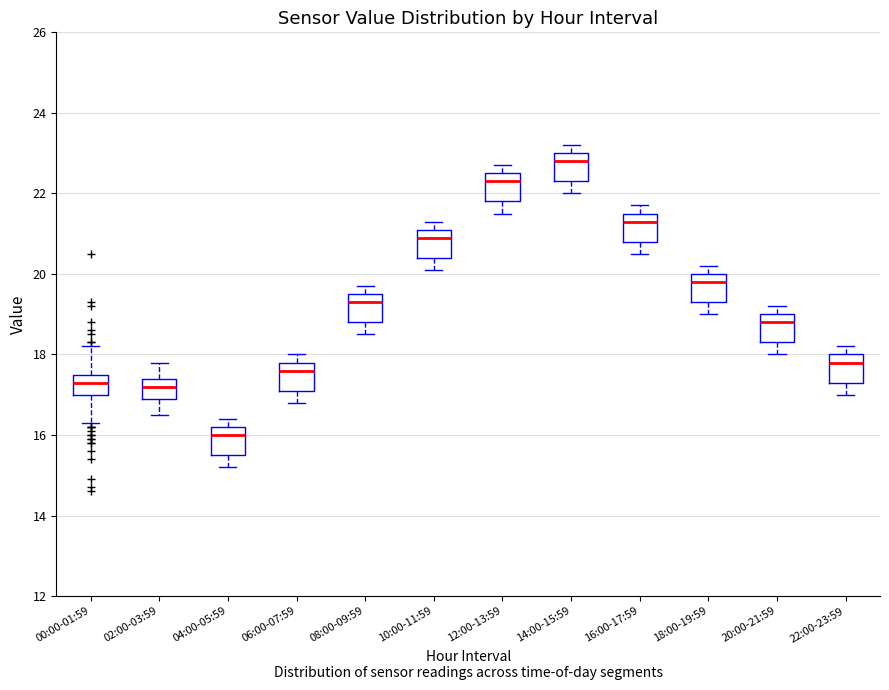

Where is the upper edge of the box for 04:00-05:59 on the y-axis? The values are not printed on the chart, so give them approximately, as read against the axis.

16.2